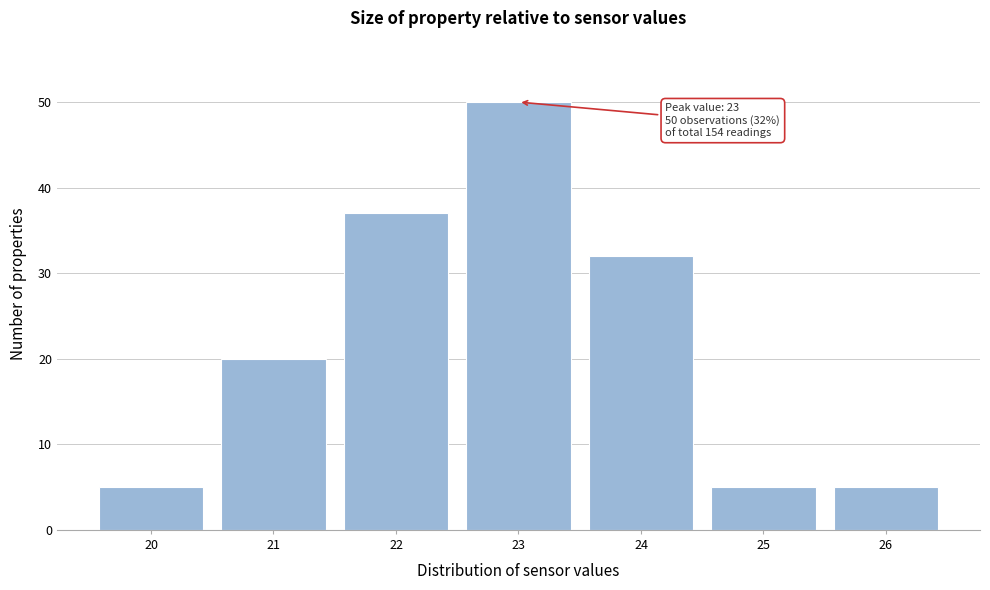

Over which range of the x-axis is the bar tallest?

22.5 to 23.5